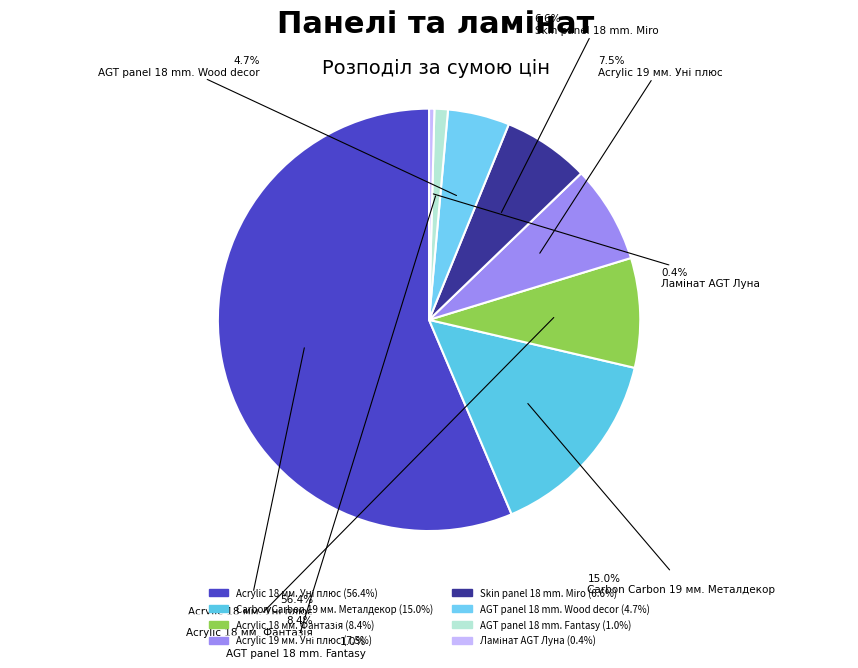

True or false: AGT panel 18 mm. Fantasy accounts for 1% of the total.

True